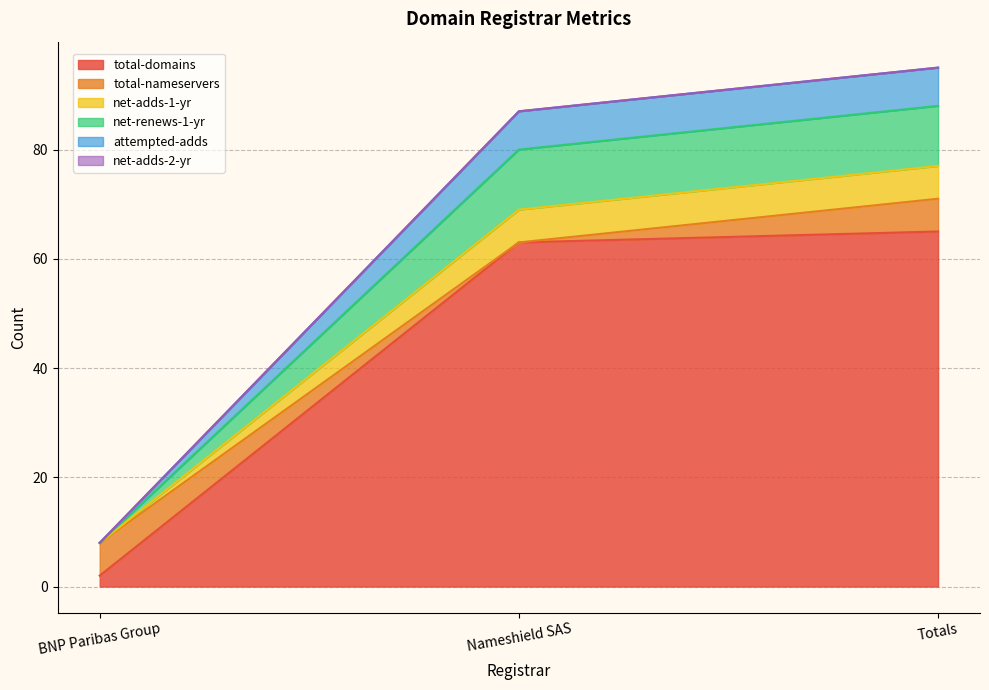

Is it true that net-renews-1-yr equals 151 at Totals?

False